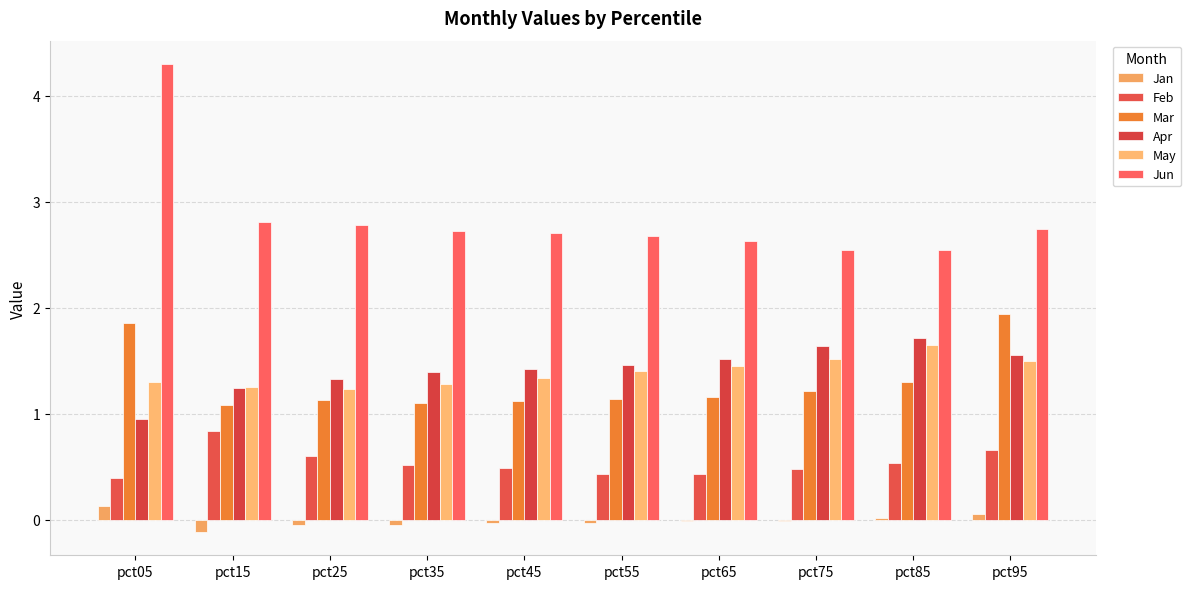

Count the number of categories in the chart.

10